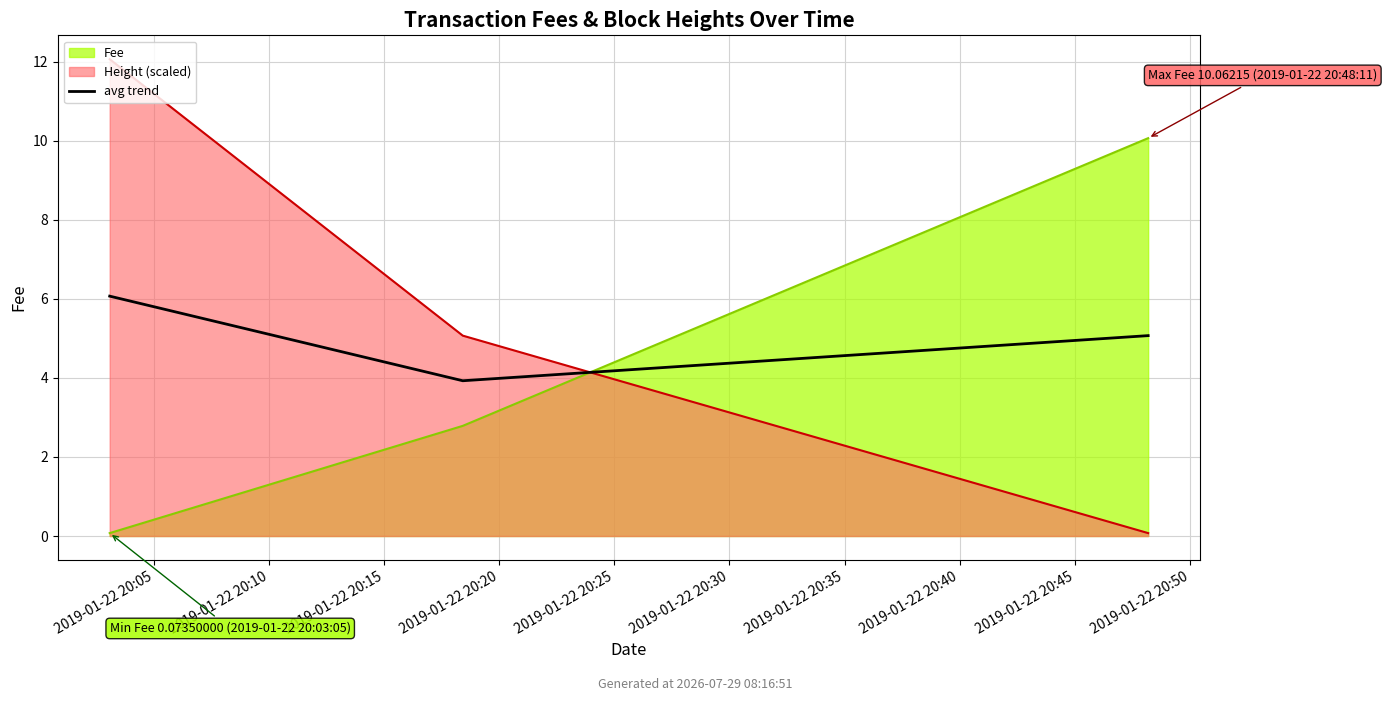

What is the difference between the values at 2019-01-22 20:15 and 2019-01-22 20:05?

1.0